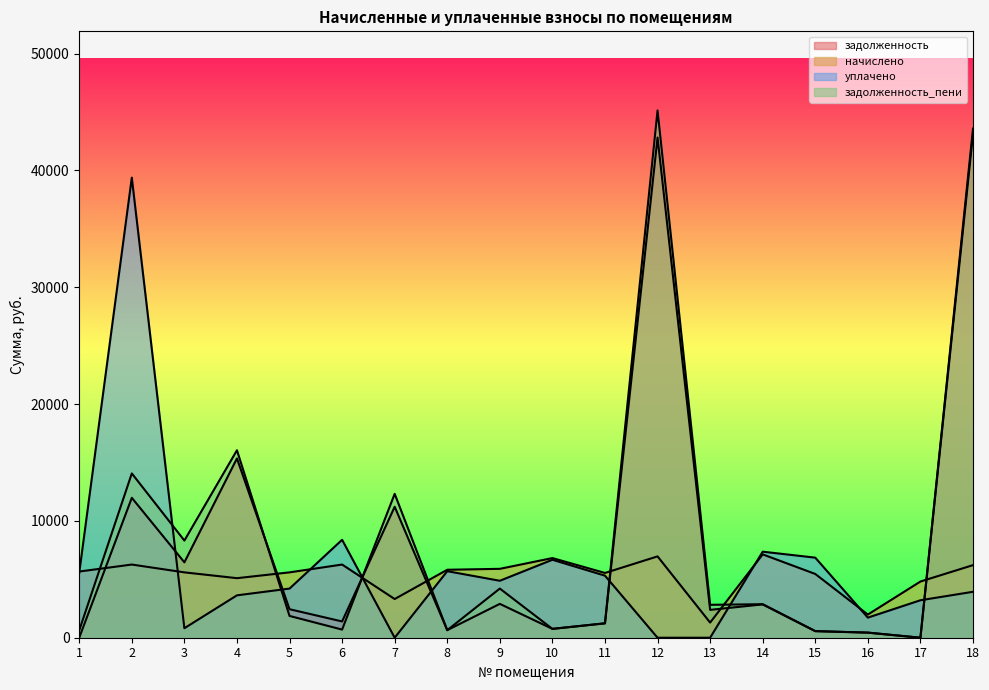

What is the value of the задолженность point at the 2nd from the left?

11977.0